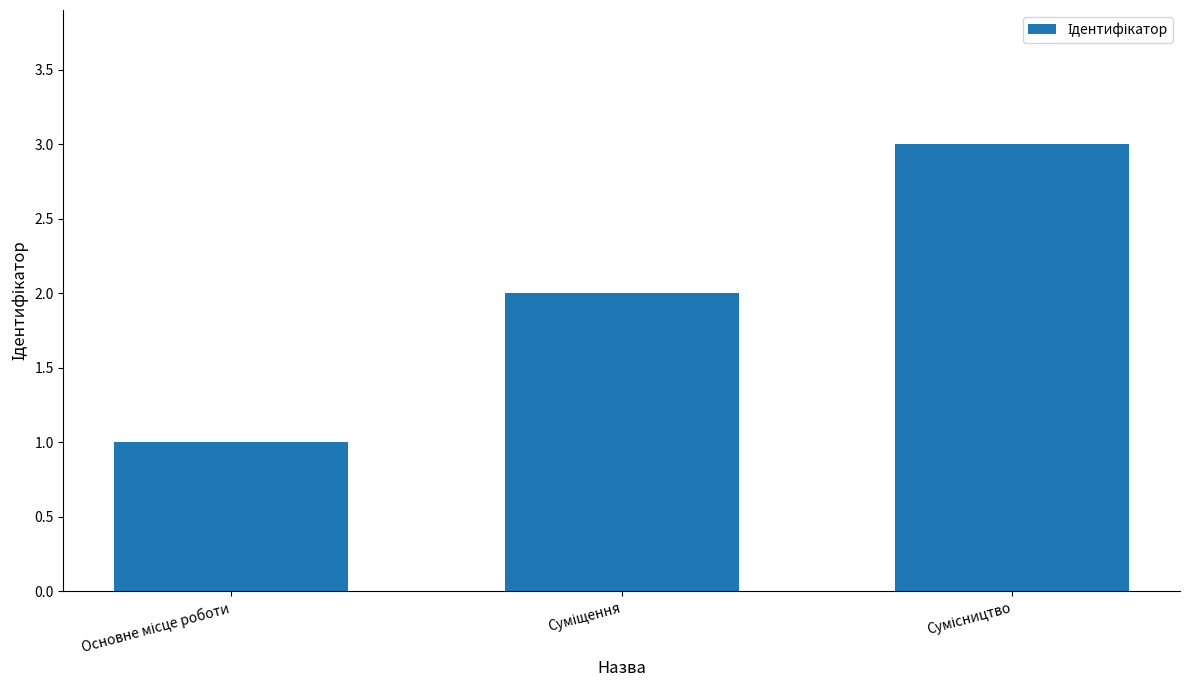

What is the greatest value displayed?

3